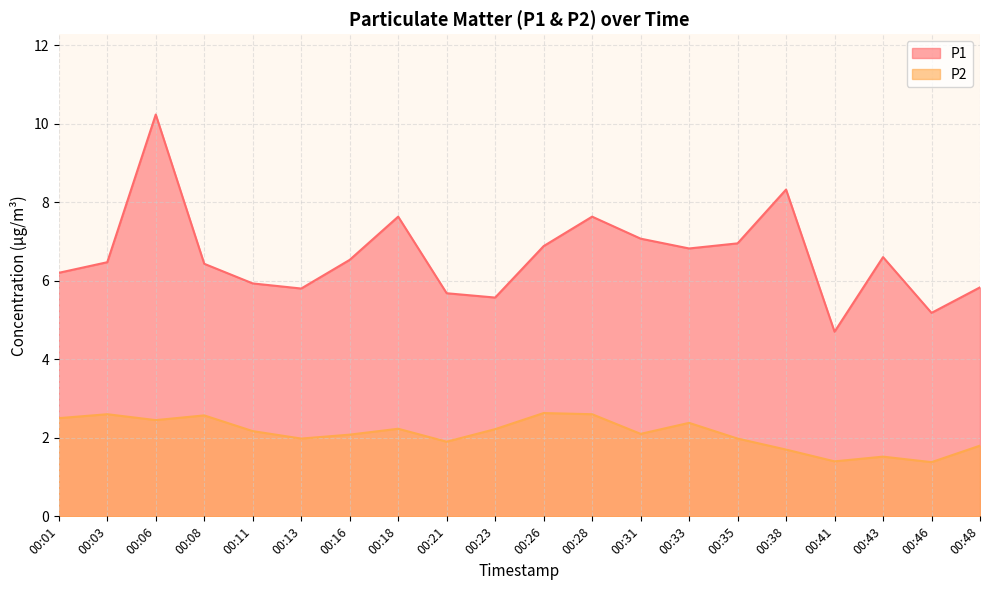

What is the value of the P2 point at the 2nd from the left?

2.6